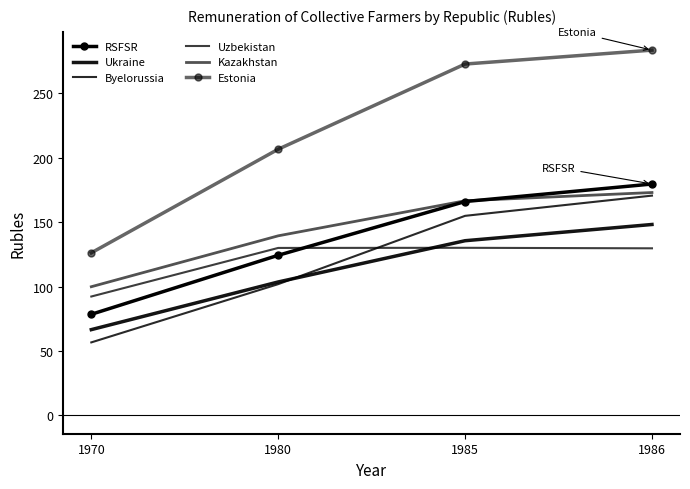

At how many categories does at least one series exceed 269?

2